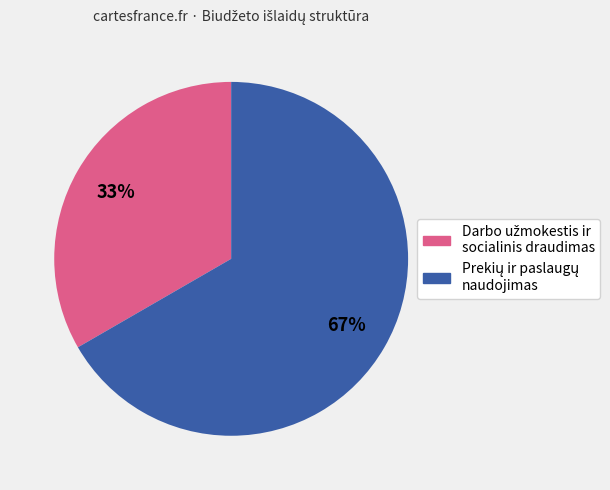

To the nearest percent, what is the average slice percentage?

50%